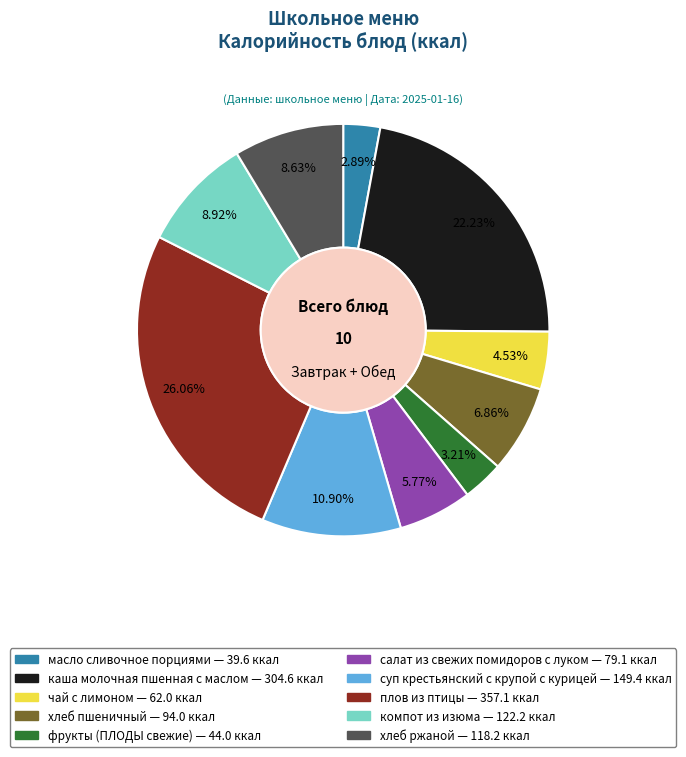

Which category has the biggest portion of the pie?

плов из птицы